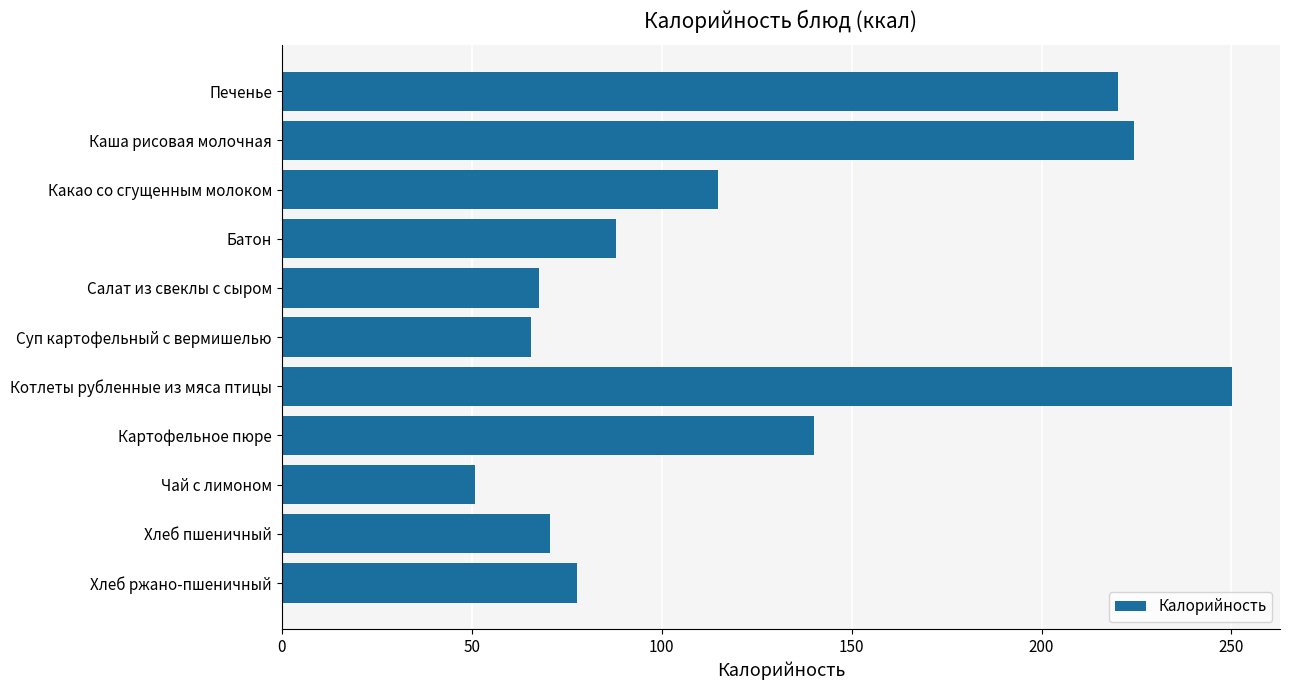

How many bars are there in total?

11